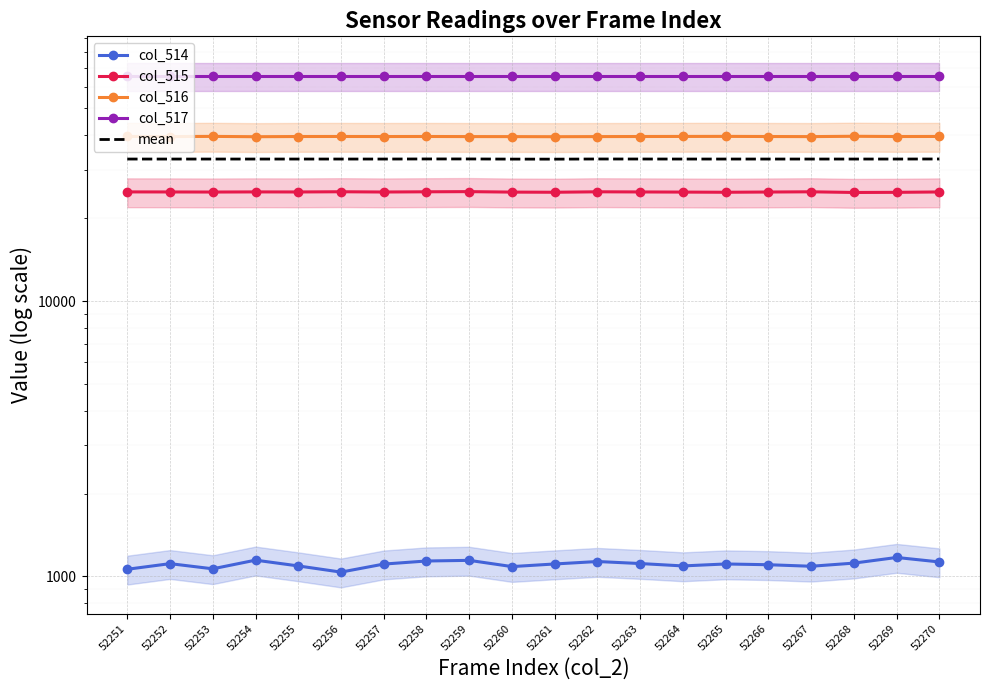

Reading right to left, extract all data points from this chart.

col_514: 1129.0	1172.0	1118.0	1089.0	1103.0	1110.0	1092.0	1114.0	1133.0	1110.0	1086.0	1144.0	1138.0	1109.0	1037.0	1092.0	1146.0	1066.0	1113.0	1062.0
col_515: 24887.0	24809.0	24780.0	24920.0	24872.0	24824.0	24859.0	24889.0	24920.0	24824.0	24855.0	24954.0	24920.0	24875.0	24929.0	24884.0	24897.0	24869.0	24887.0	24898.0
col_516: 39580.0	39554.0	39637.0	39526.0	39559.0	39601.0	39584.0	39560.0	39532.0	39495.0	39526.0	39536.0	39566.0	39551.0	39569.0	39559.0	39492.0	39600.0	39535.0	39575.0
col_517: 65535.0	65535.0	65535.0	65535.0	65535.0	65535.0	65535.0	65535.0	65535.0	65535.0	65535.0	65535.0	65535.0	65535.0	65535.0	65535.0	65535.0	65535.0	65535.0	65535.0
mean: 32782.8	32767.5	32767.5	32767.5	32767.2	32767.5	32767.5	32774.5	32780.0	32741.0	32750.5	32792.2	32789.8	32767.5	32767.5	32767.5	32767.5	32767.5	32767.5	32767.5